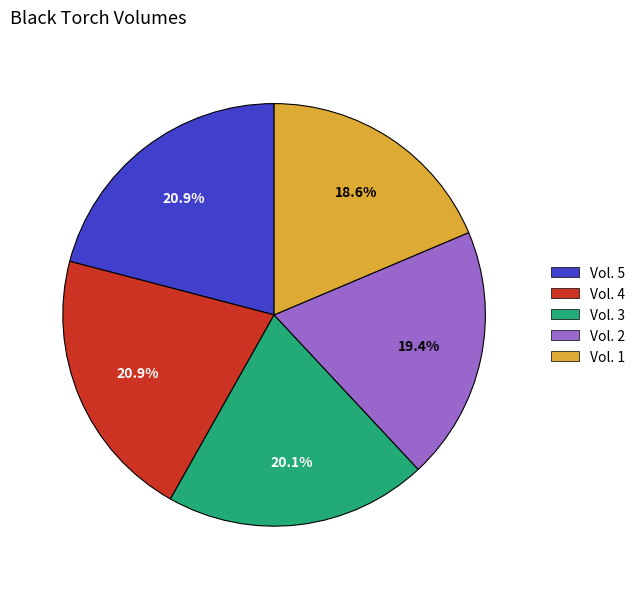

What is the ratio of the value at Vol. 1 to the value at Vol. 2?

1.0